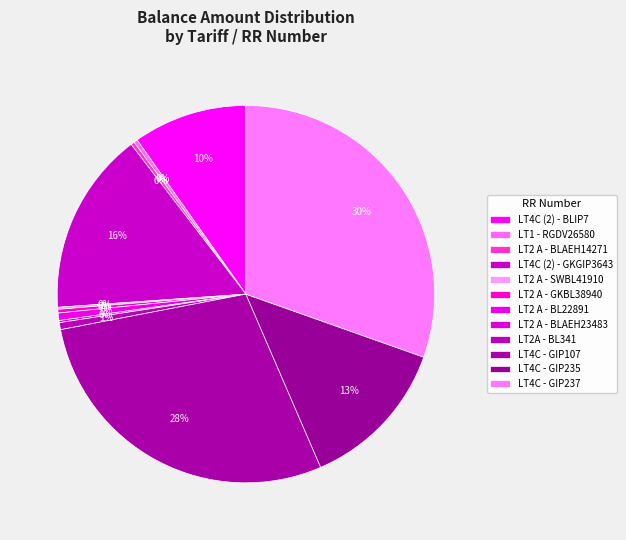

Which category has the smallest portion of the pie?

LT2 A - SWBL41910